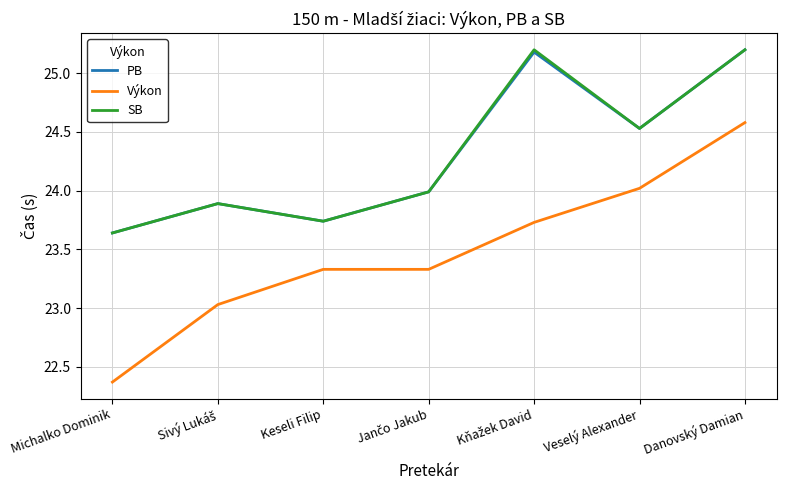

What position from the right is Danovský Damian?

1